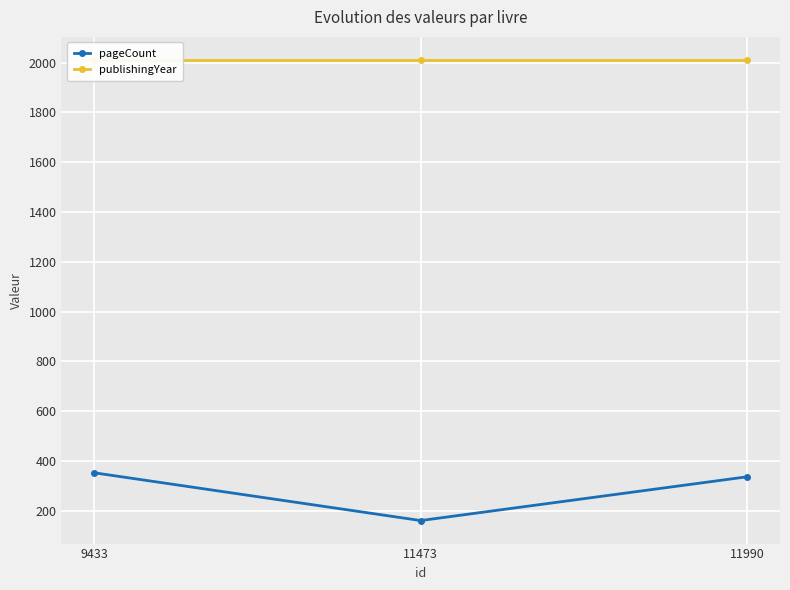

The publishingYear series shows 2011 at 9433. True or false?

True